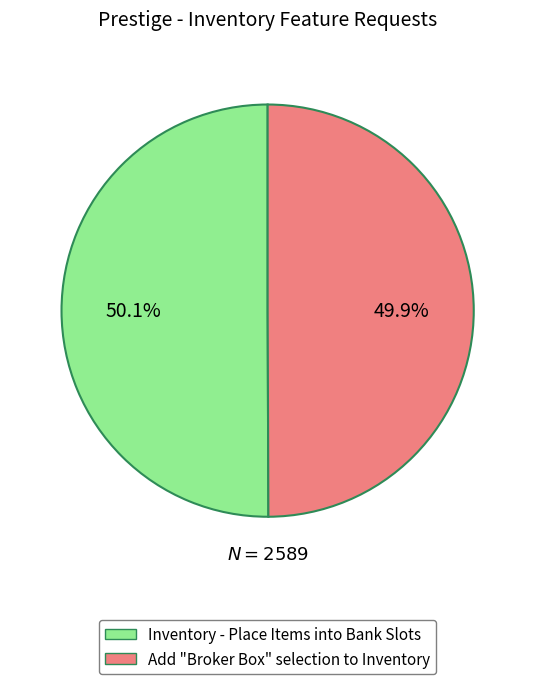

Is there a majority slice in this chart?

Yes